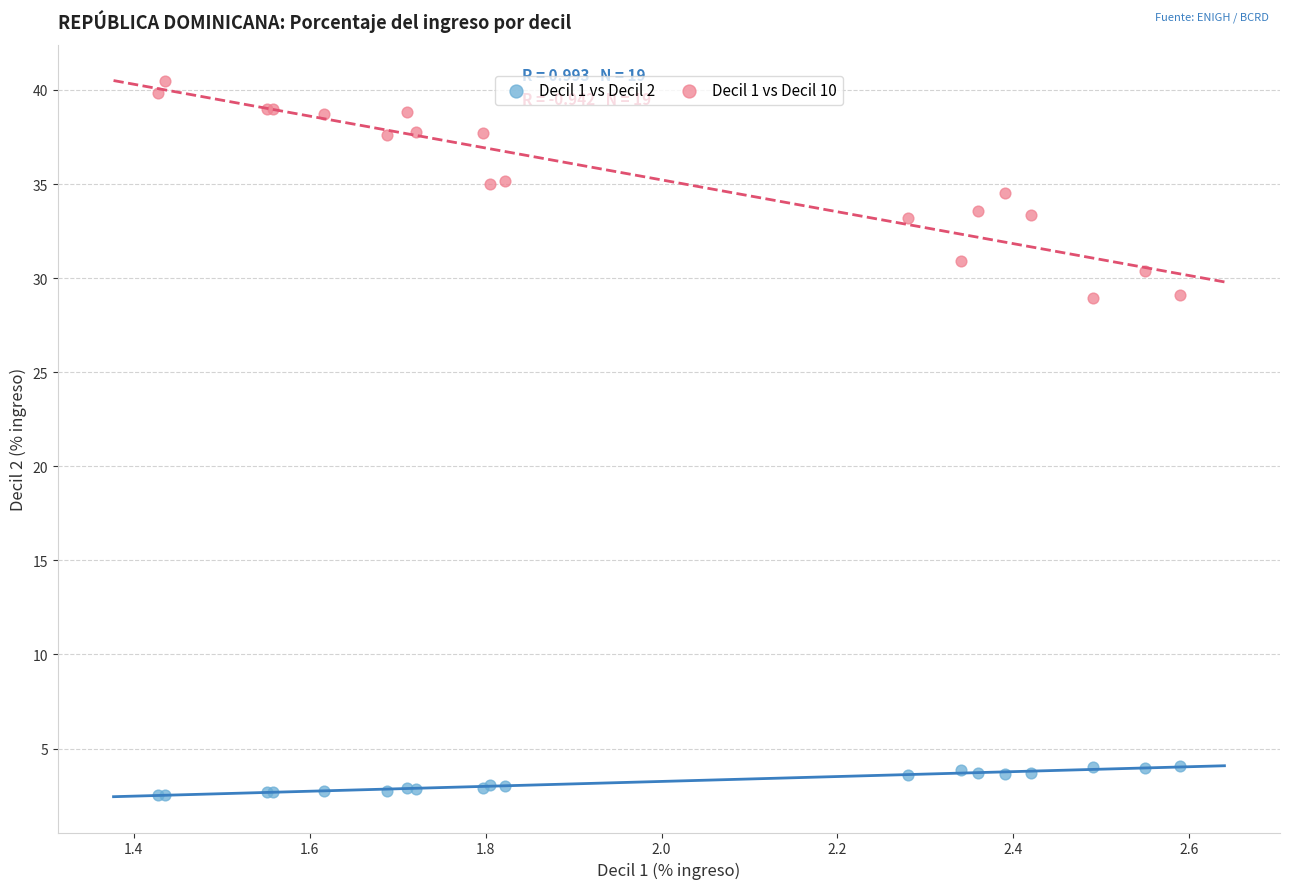

What are all the series names shown in the legend?

Decil 1 vs Decil 2, Decil 1 vs Decil 10